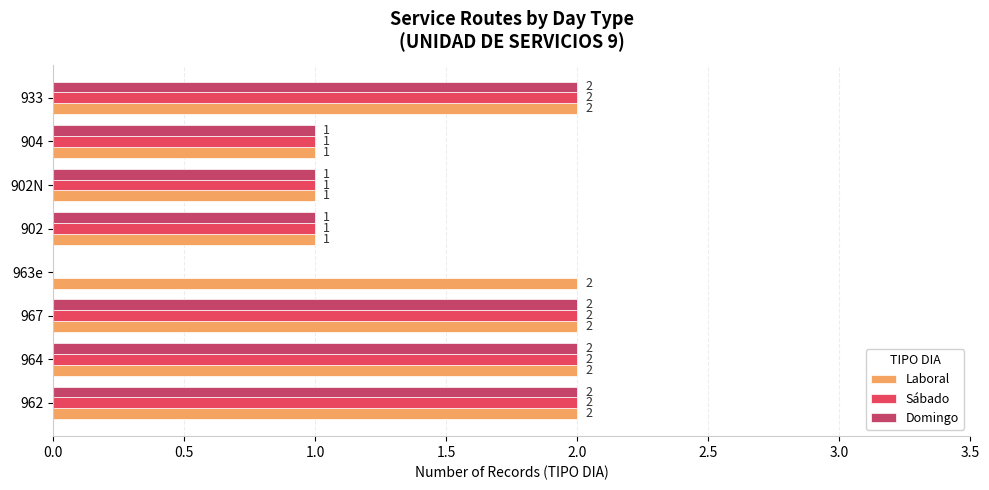

Reading left to right, list all the values displayed in this chart.

Laboral: 2	2	2	2	1	1	1	2
Sábado: 2	2	2	0	1	1	1	2
Domingo: 2	2	2	0	1	1	1	2